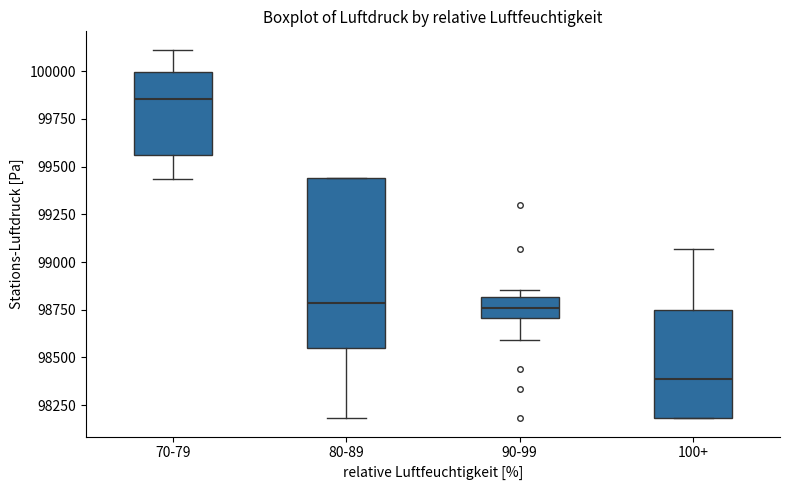

Reading left to right, read every box against the y-axis: the position of its median line, the range the box covers, and the ends of its whiskers. The values are not printed on the chart, so give them approximately, as read against the axis.

70-79: median 99850, box 99550 to 100000, whiskers 99450 to 100100
80-89: median 98800, box 98550 to 99450, whiskers 98200 to 99450
90-99: median 98750, box 98700 to 98800, whiskers 98600 to 98850
100+: median 98400, box 98200 to 98750, whiskers 98200 to 99050